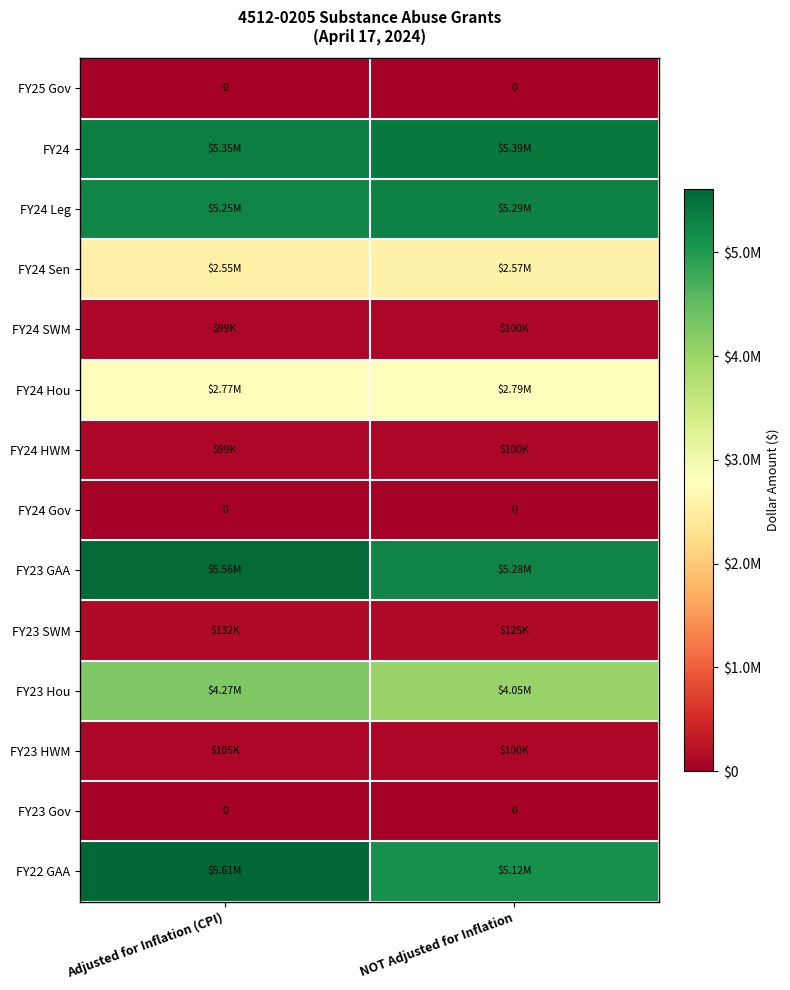

Count the number of data series in this chart.

14